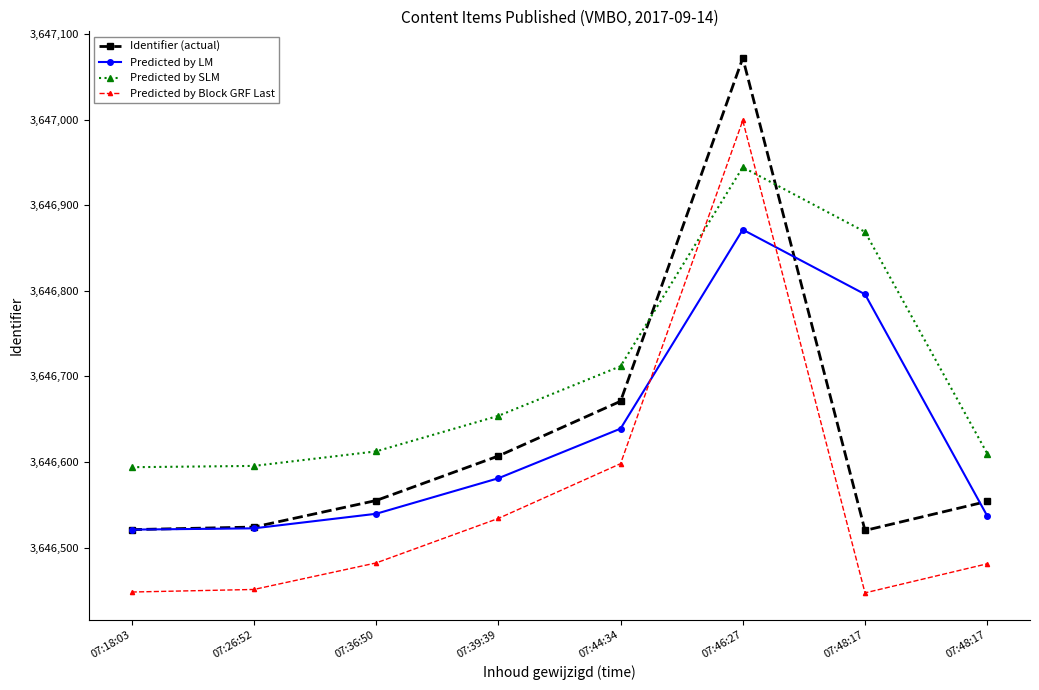

What is the difference between the Predicted by LM values at 07:48:17 and 07:36:50?

256.5